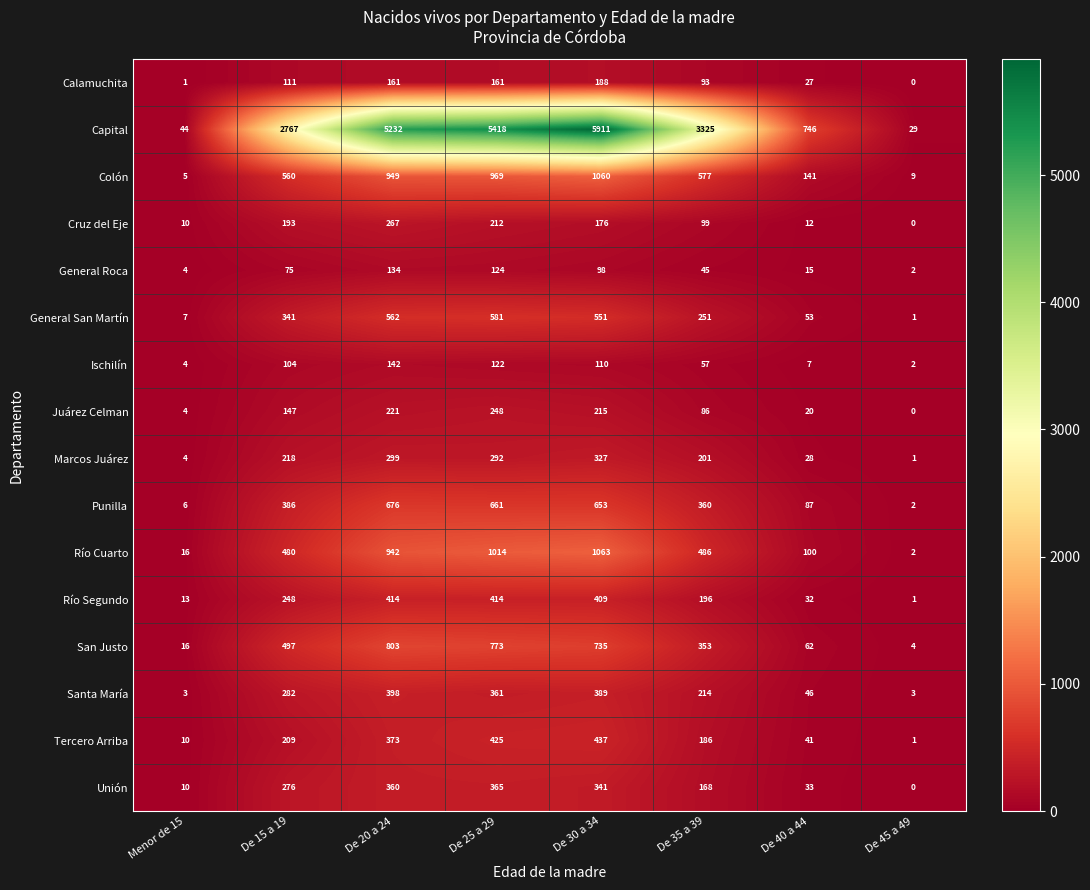

Which series has the largest range (max minus min)?

Capital